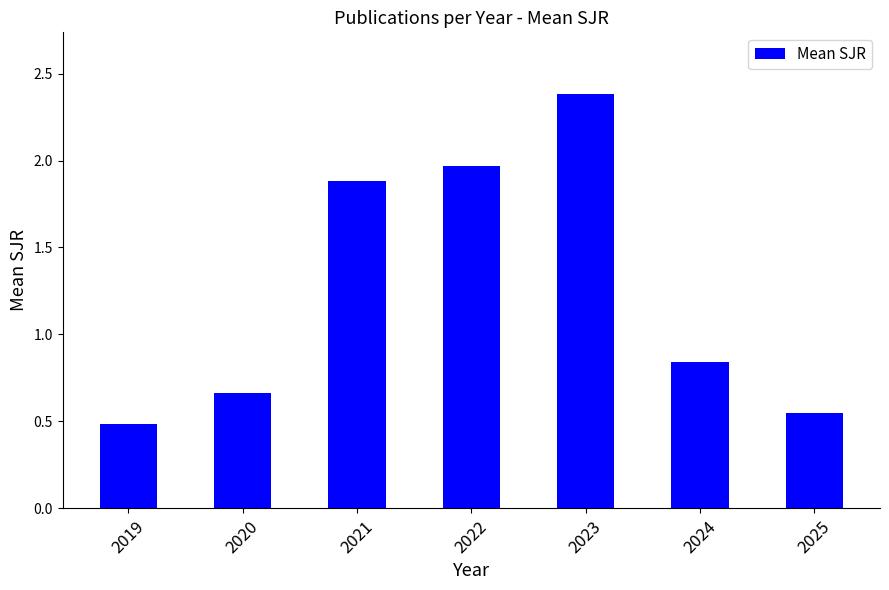

What is the value of the 3rd bar from the left?

1.9